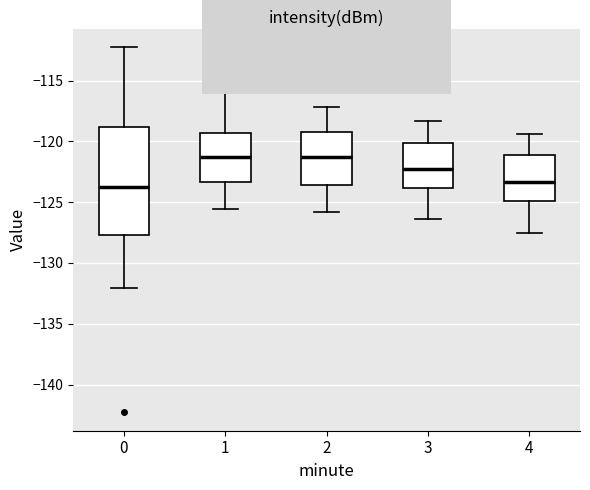

Where is the upper edge of the box at x = 2 on the y-axis? The values are not printed on the chart, so give them approximately, as read against the axis.

-119.0